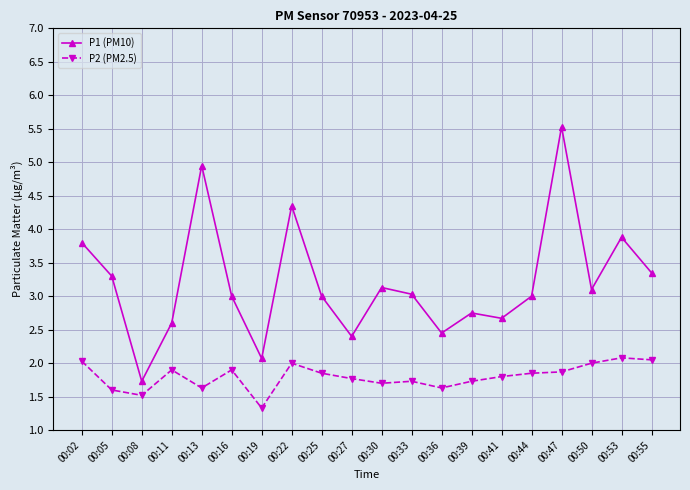

In P1 (PM10), how many points are higher than both neighbors (excluding endpoints)?

6